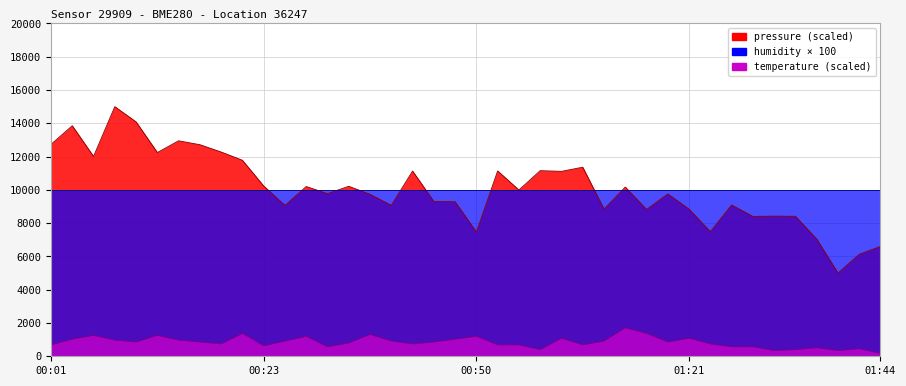

True or false: temperature and pressure intersect in this chart.

False